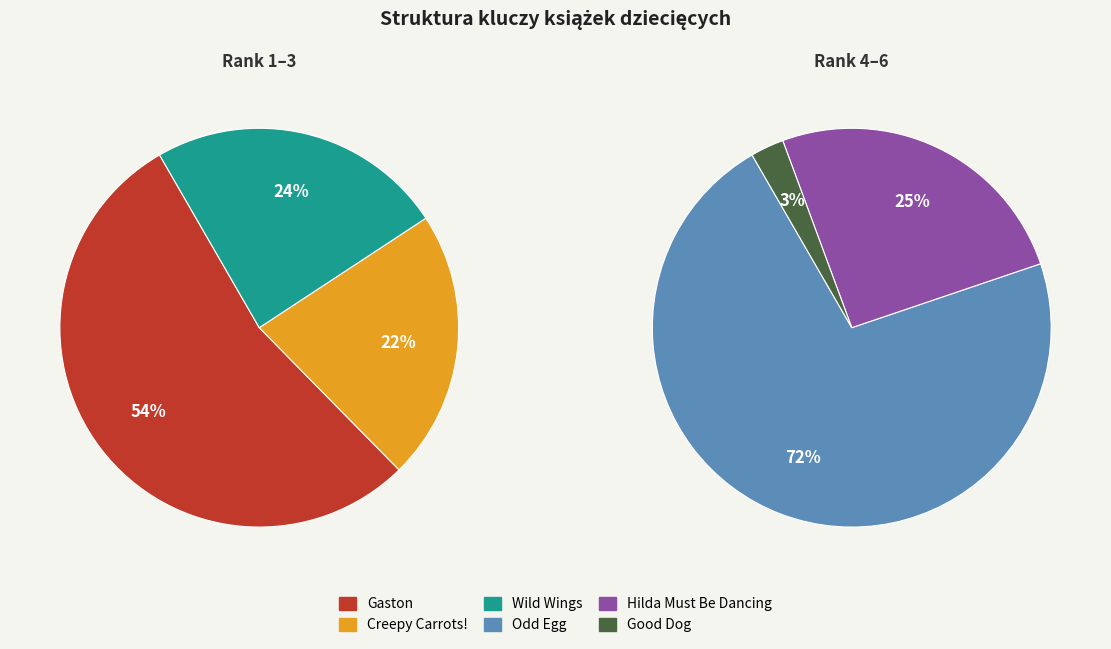

Which category has the smallest portion of the pie?

Good Dog